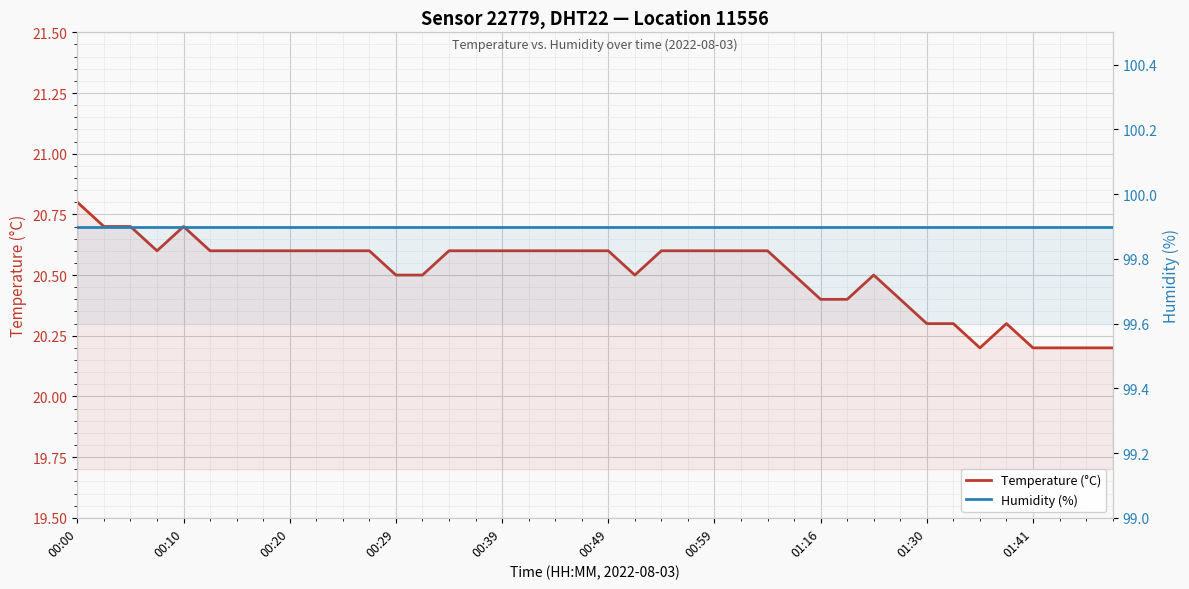

Between 34 and 25, which is larger?

25